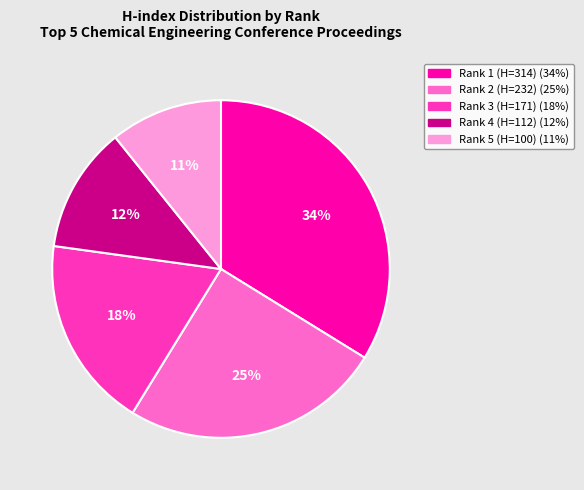

Approximately how many times larger is the value at Rank 2 (H=232) compared to Rank 1 (H=314)?

0.7